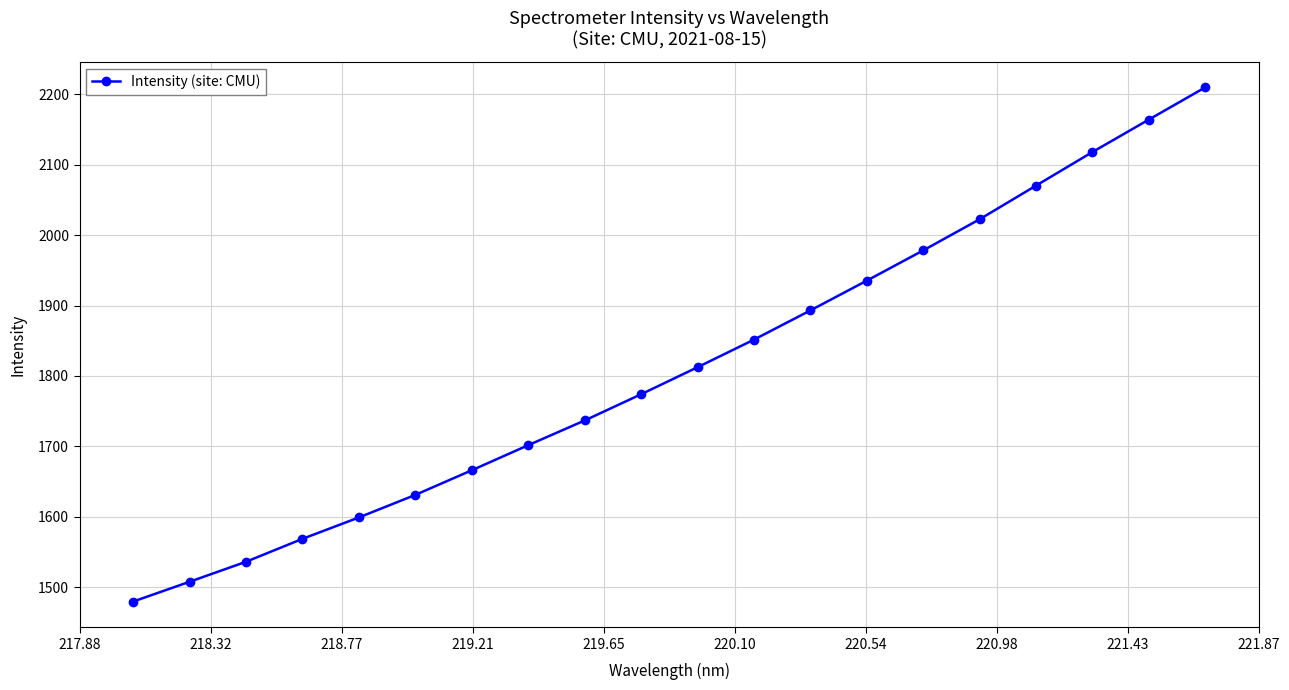

True or false: there are more than 1 points higher than both neighbors.

False